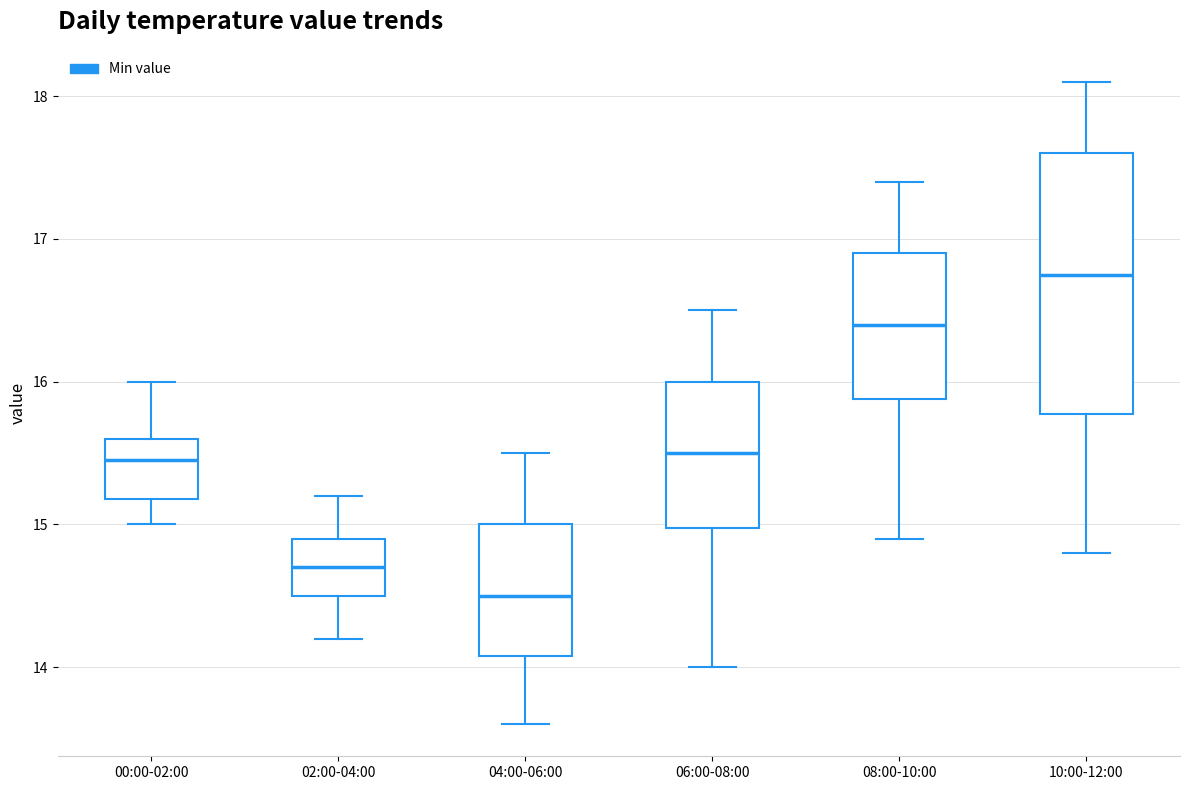

Which box is the tallest, from its lower edge to its upper edge?

10:00-12:00